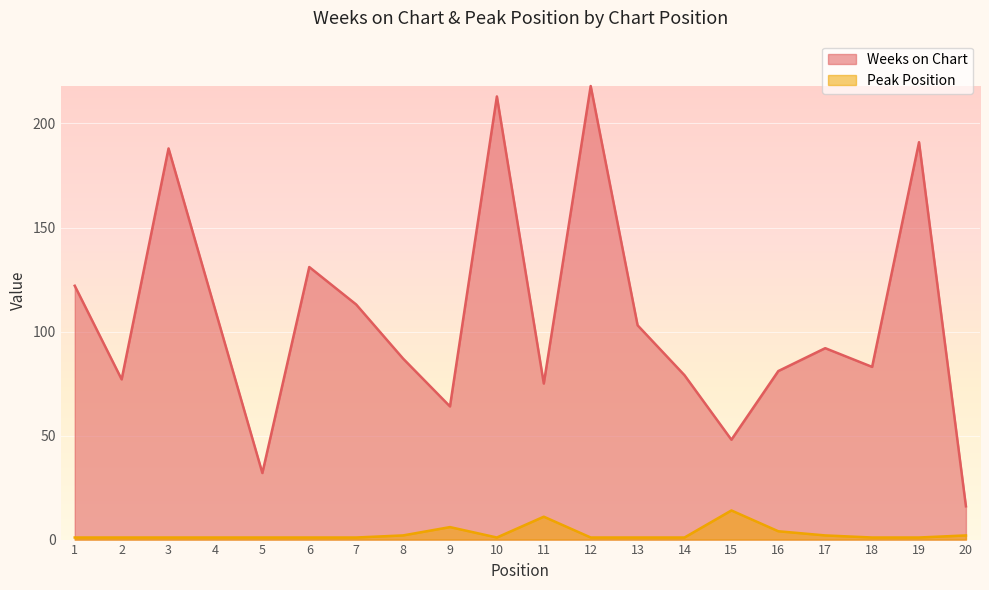

What is the sum of the Peak Position values at 10 and 17?

3